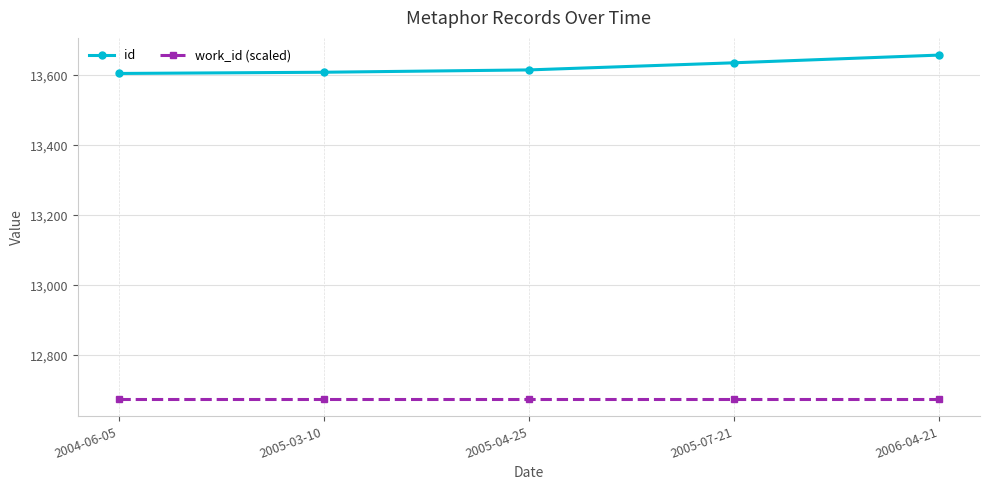

What value does the id series have at 2004-06-05?

13605.5